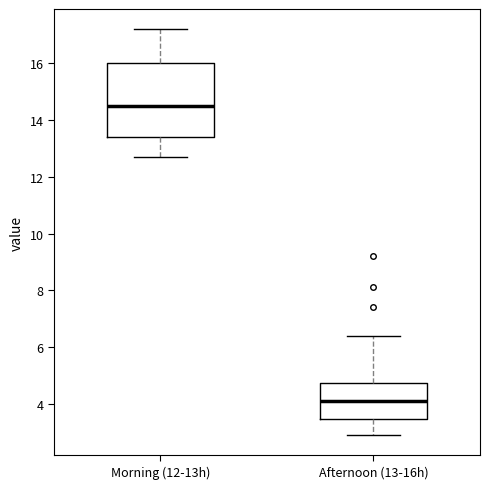

Reading left to right, read every box against the y-axis: the position of its median line, the range the box covers, and the ends of its whiskers. The values are not printed on the chart, so give them approximately, as read against the axis.

Morning (12-13h): median 14.6, box 13.4 to 16.0, whiskers 12.8 to 17.2
Afternoon (13-16h): median 4.2, box 3.4 to 4.8, whiskers 3.0 to 6.4